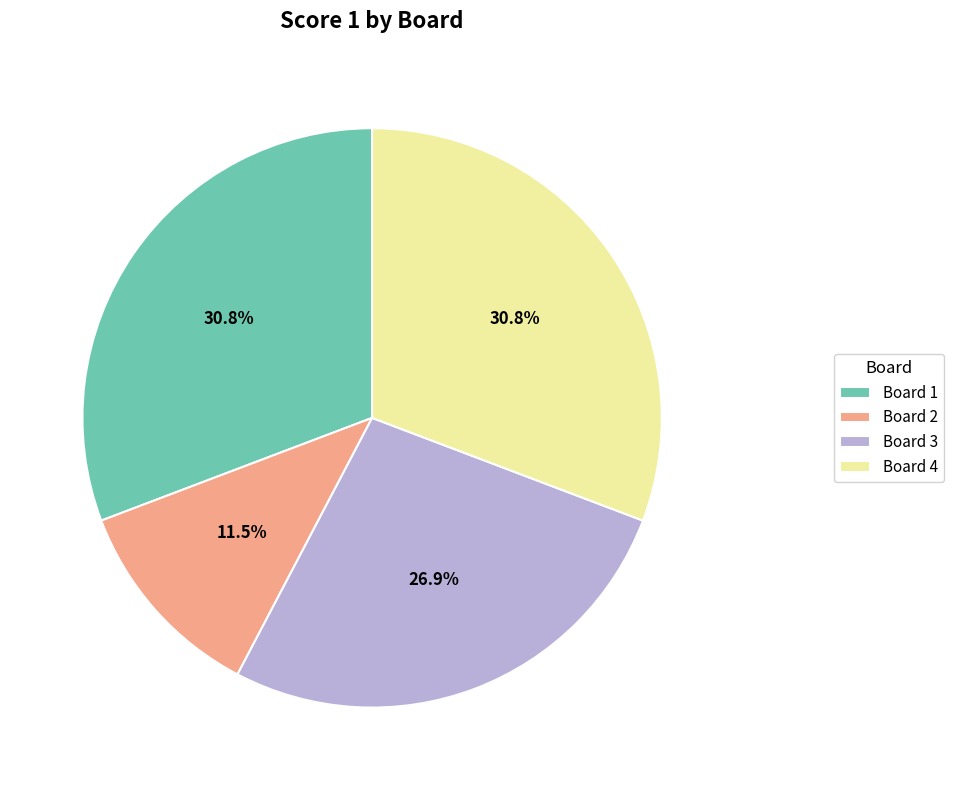

Between Board 4 and Board 3, which is larger?

Board 4